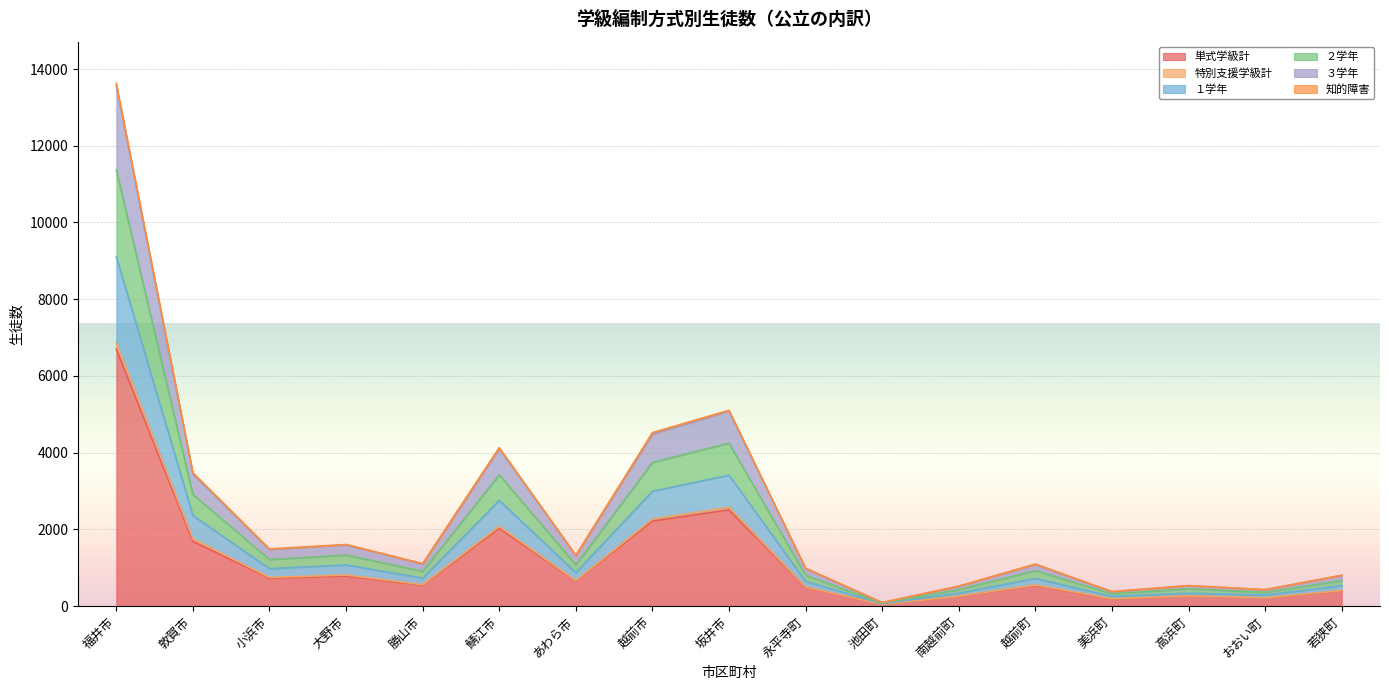

What is the average value of the 単式学級計 series?

1190